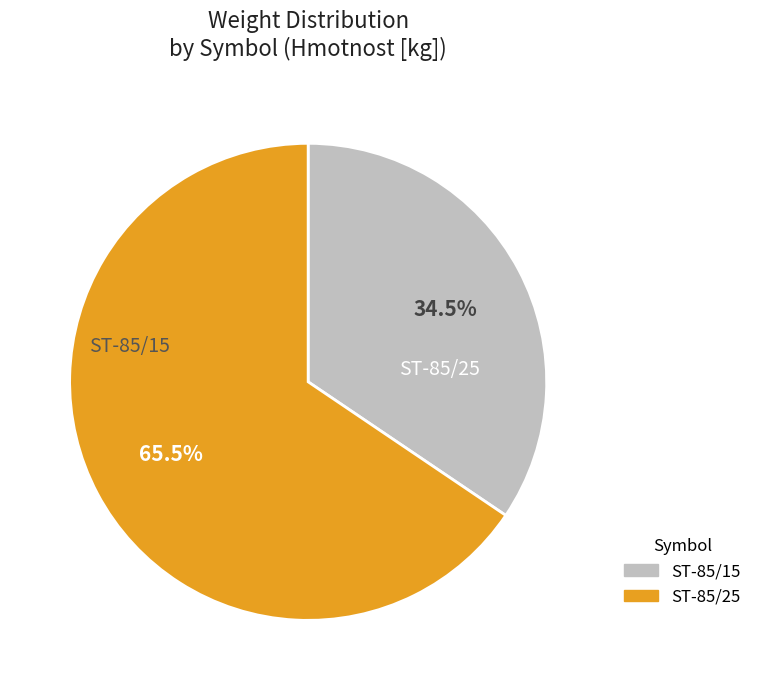

Between ST-85/15 and ST-85/25, which is larger?

ST-85/25